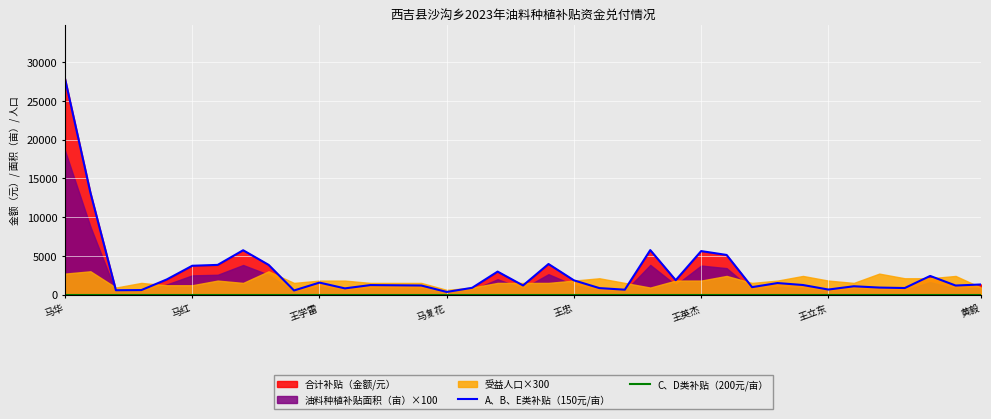

How many lines are shown in the chart?

2